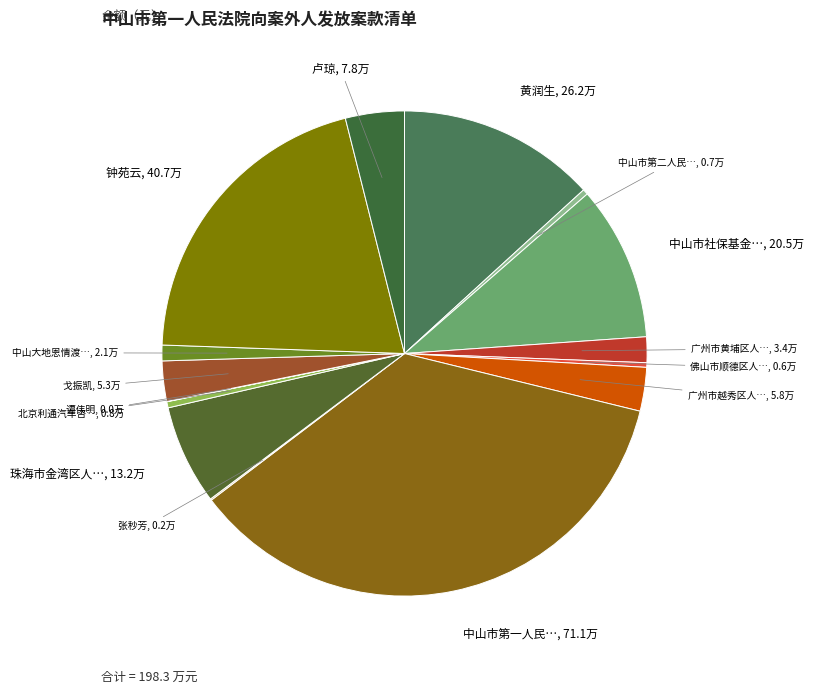

Is there a majority slice in this chart?

No